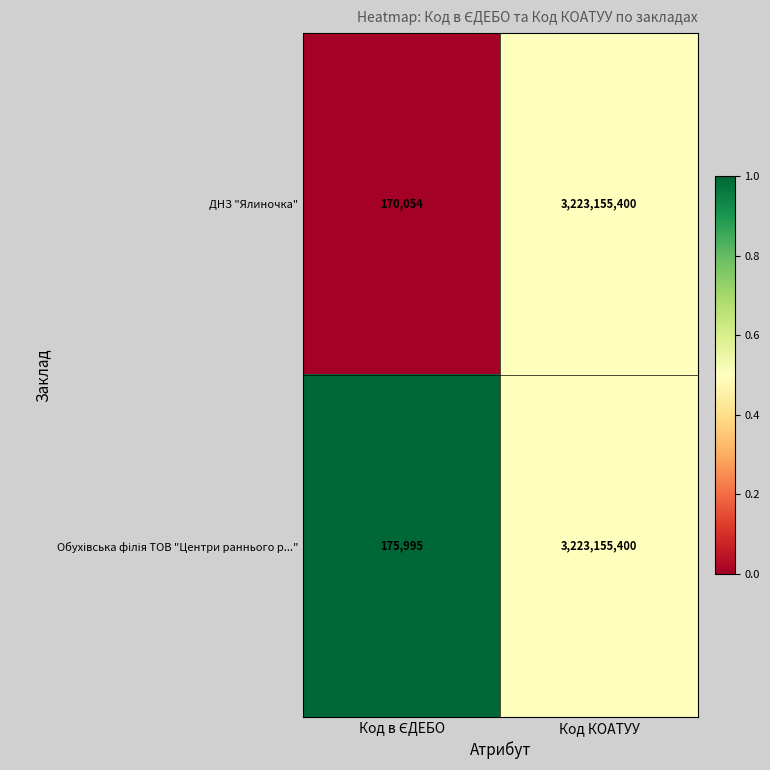

Which label corresponds to the largest value in the chart?

Код КОАТУУ